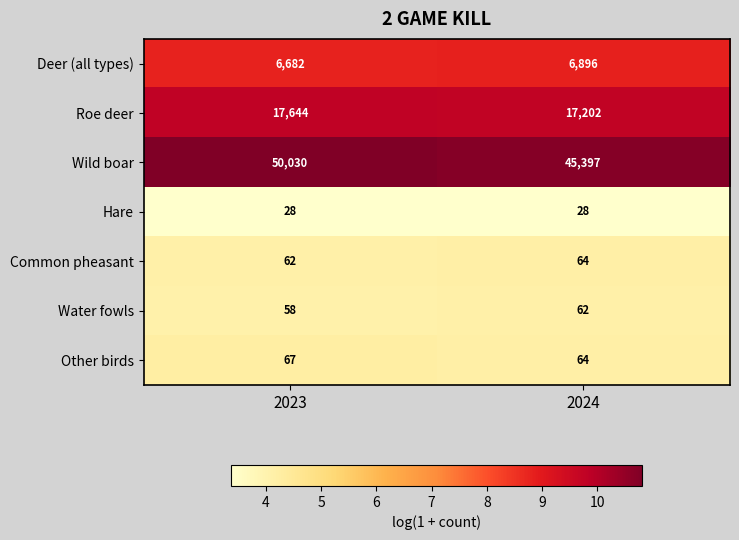

The value of Hare at 2024 is 28. True or false?

True